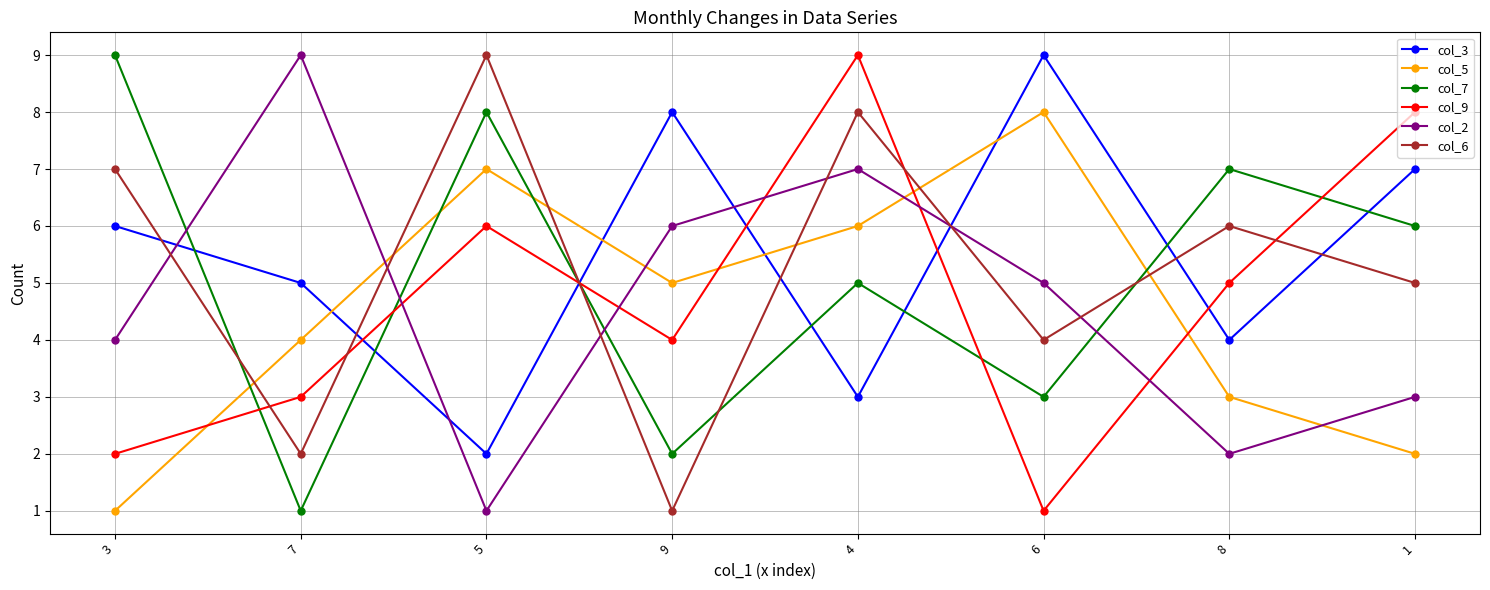

The value of col_6 at 7 is 2. True or false?

True